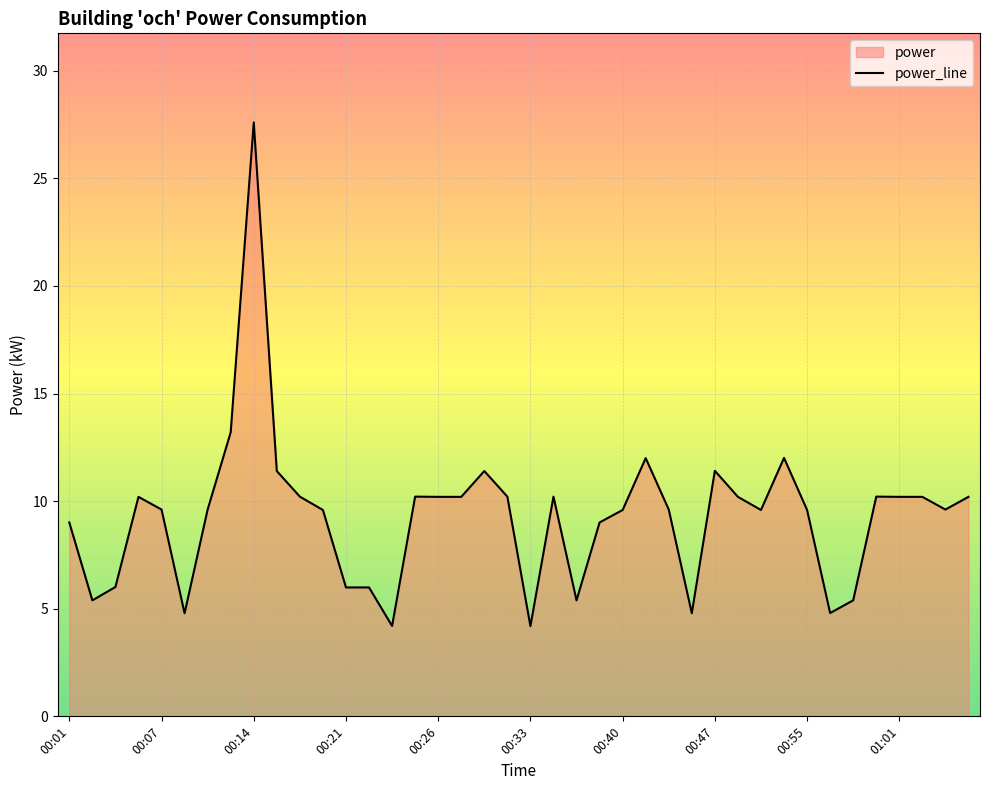

At which category does the chart reach its peak across all series?

00:14